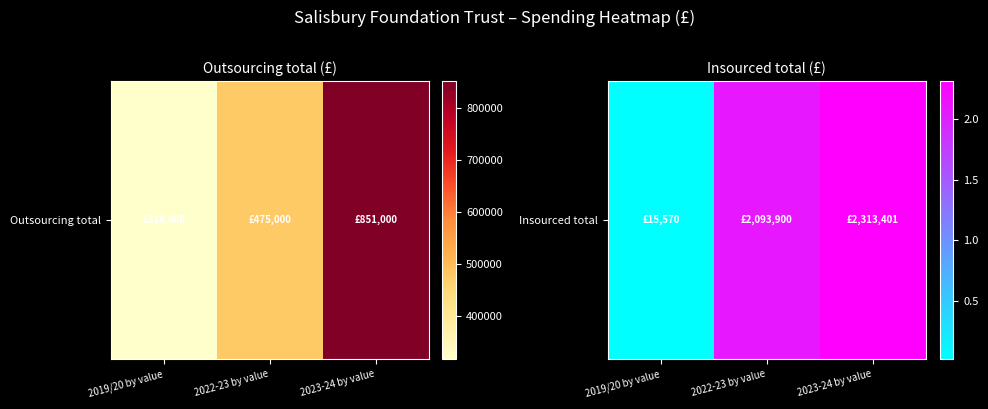

Read the value at 2019/20 by value, to the nearest 10.

15570